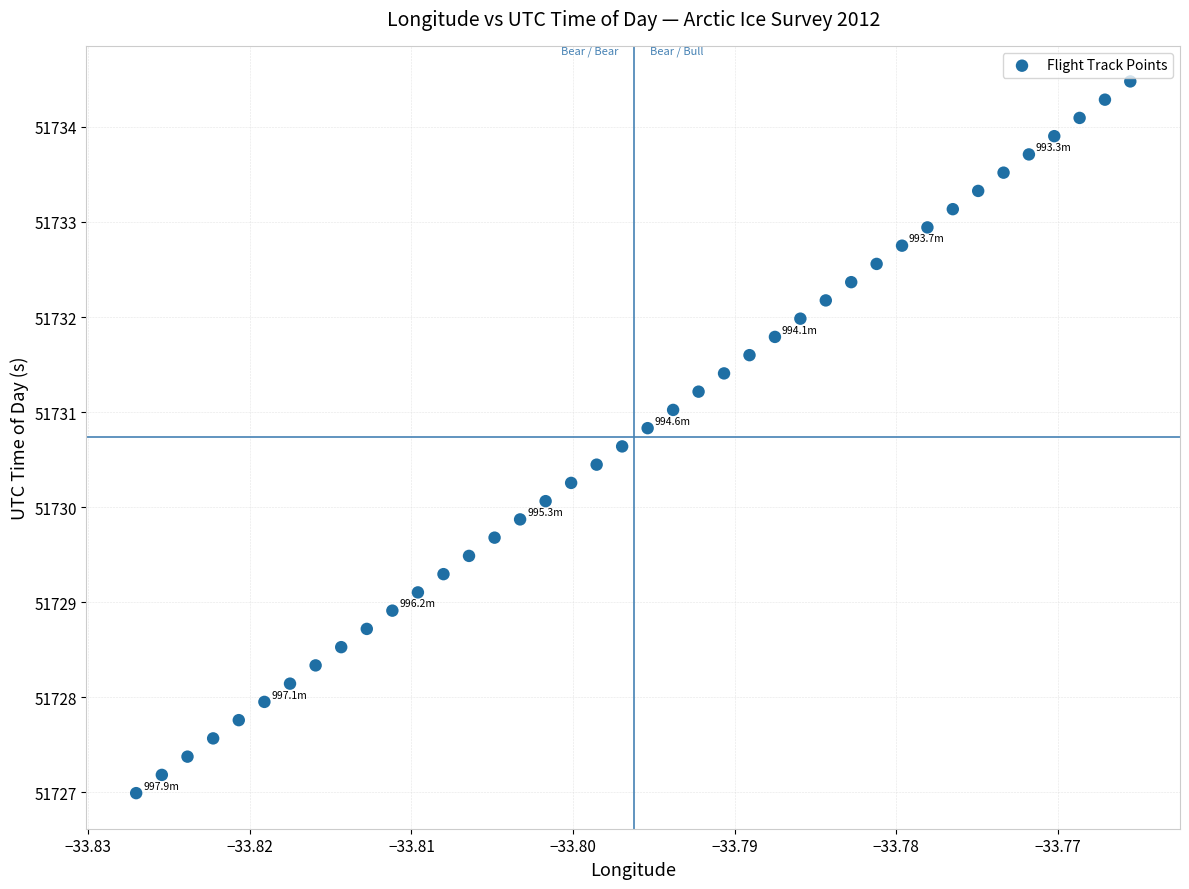

What is the range of Y values (max minus min)?

7.5